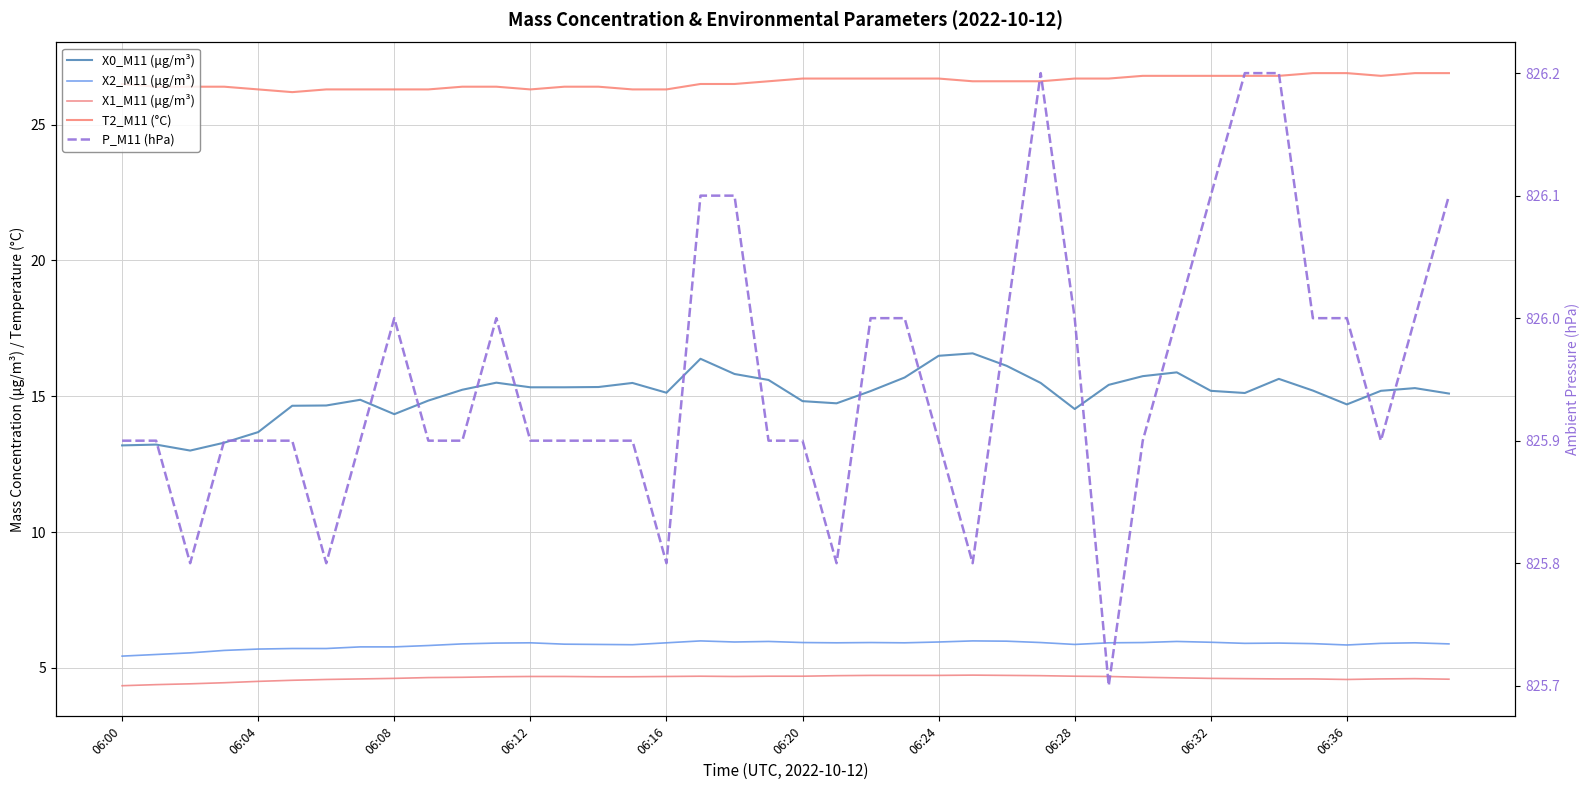

What is the total value across all series at 10?

878.1